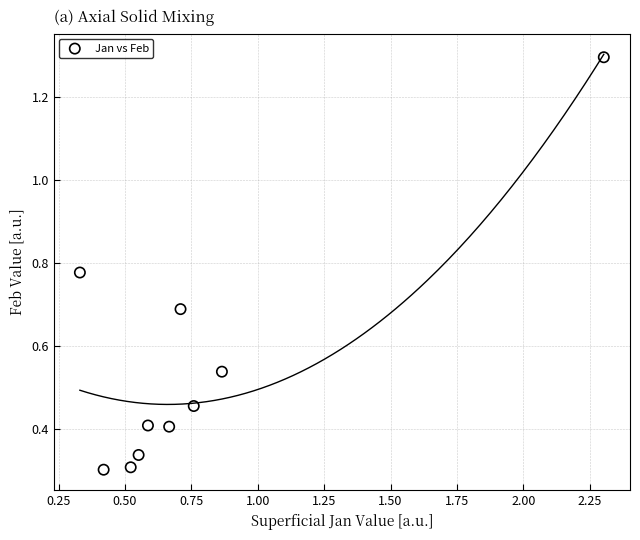

What is the range of X values (max minus min)?

2.0